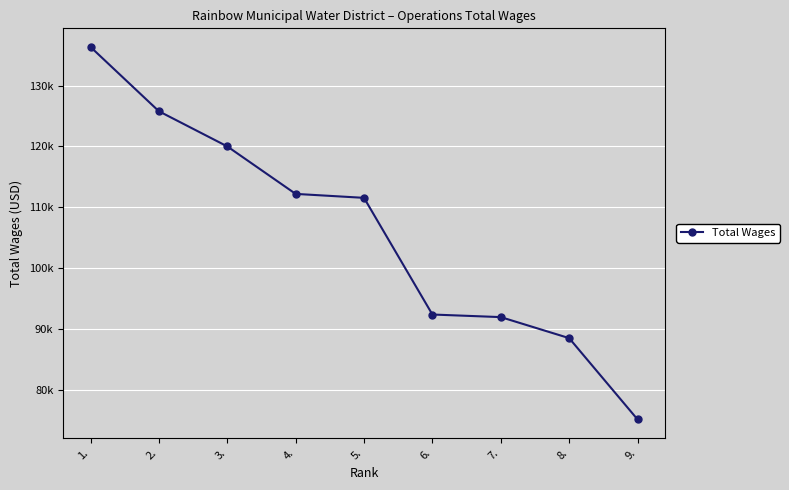

How many categories are shown in the chart?

9